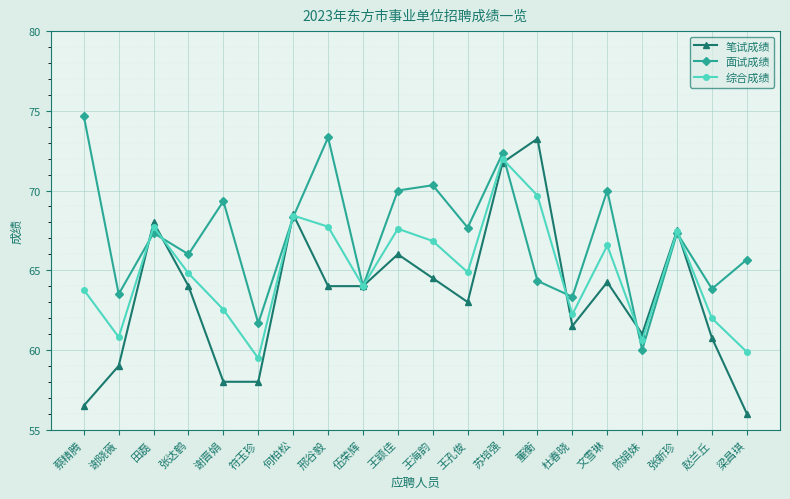

Is it true that 笔试成绩 equals 106.5 at 张达鹤?

False